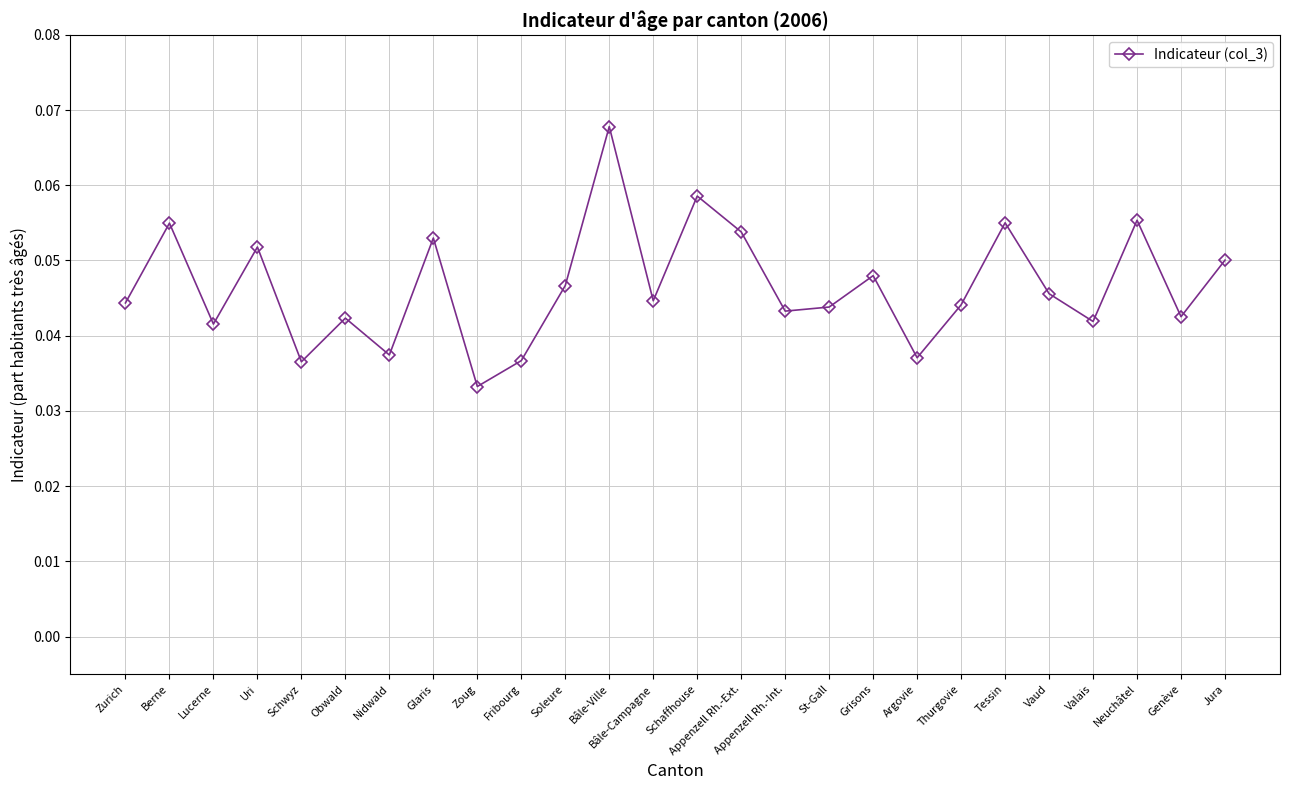

Between Tessin and Soleure, which is larger?

Tessin